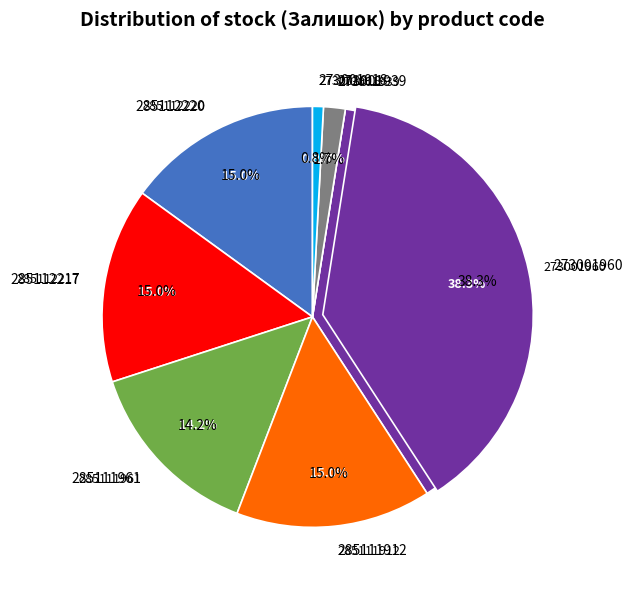

Count the number of slices in the pie.

7